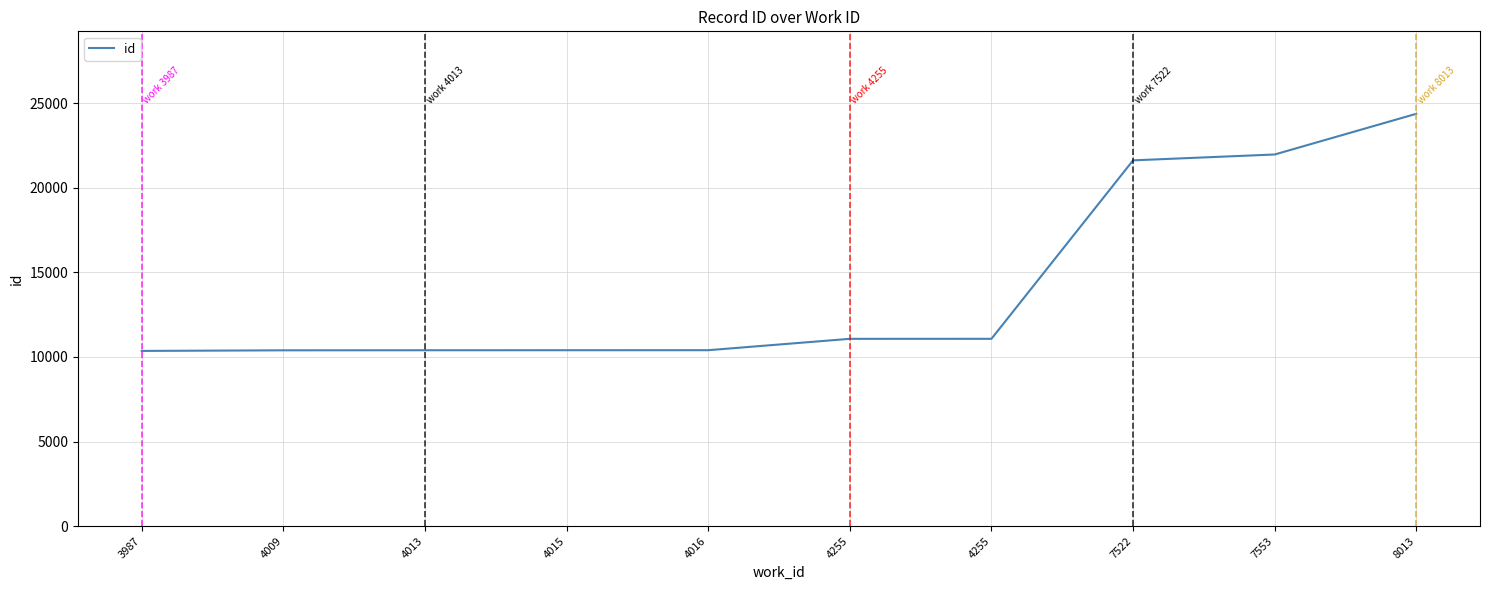

Does the chart display data point markers on the line(s)?

No